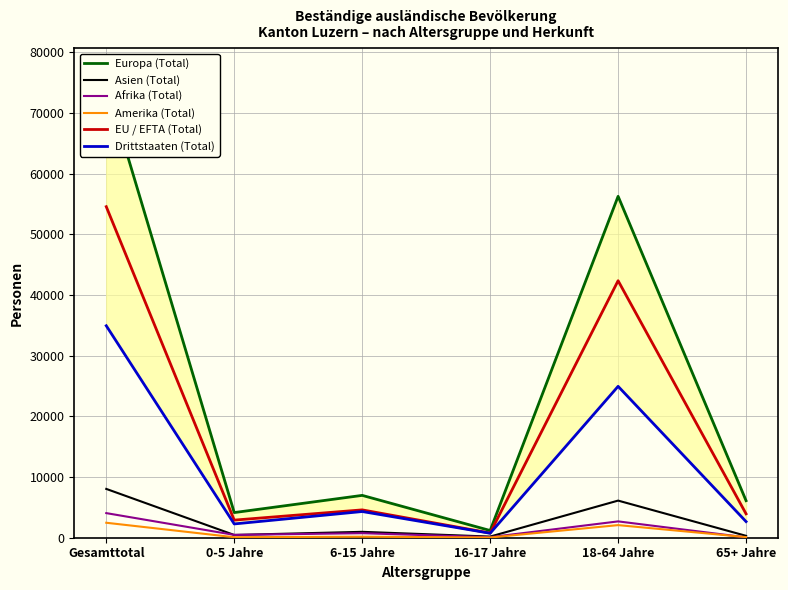

At which category is the sum across all series the highest?

Gesamttotal